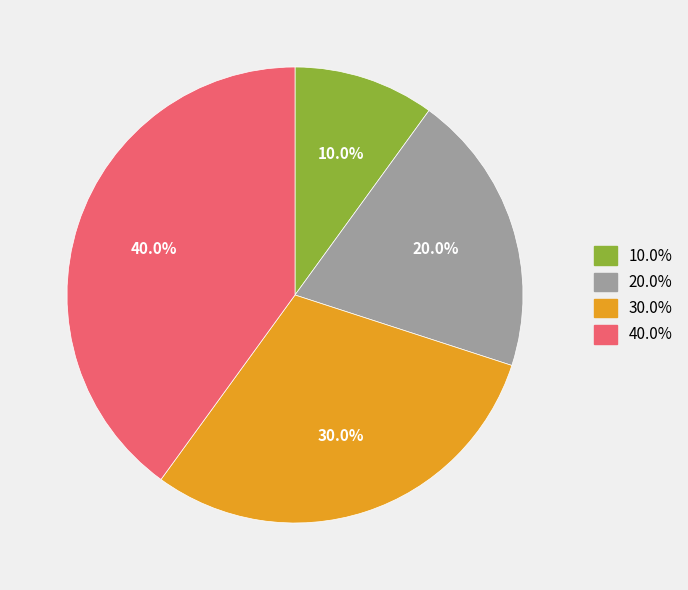

Count the number of slices in the pie.

4